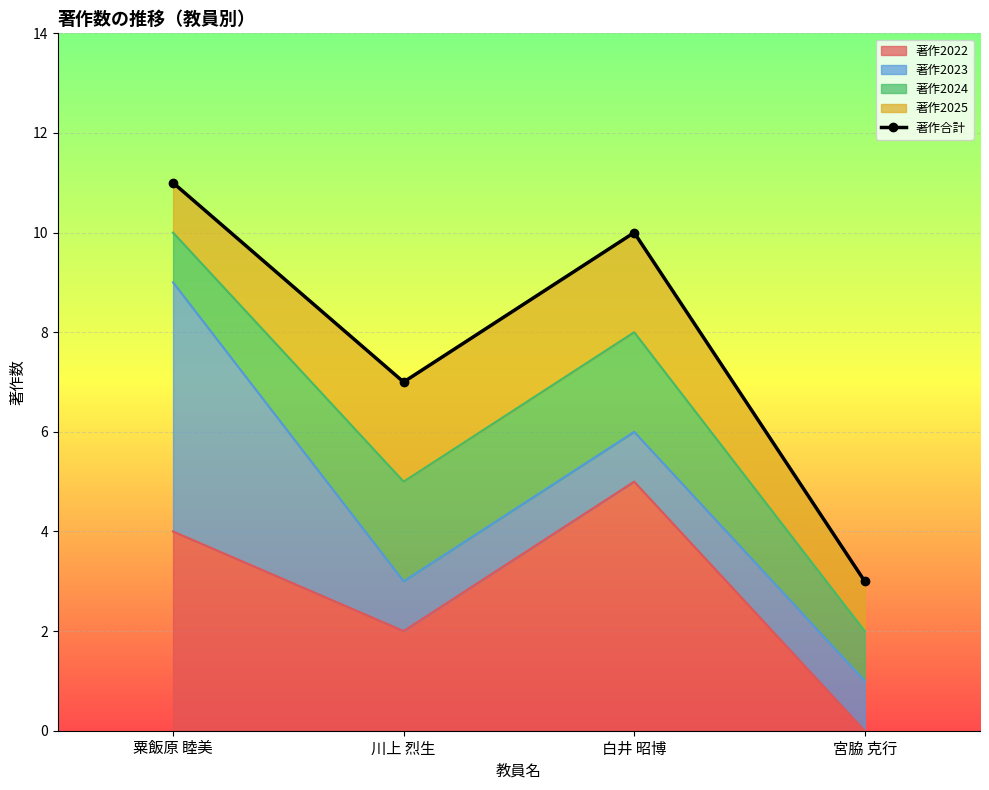

How many lines are shown in the chart?

1